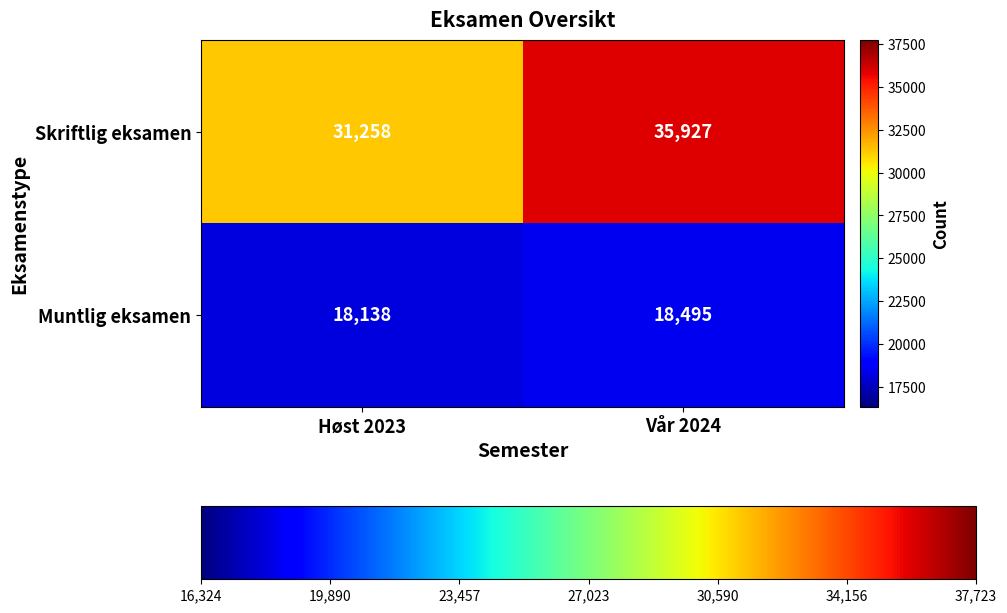

Rank the series by their average value, from lowest to highest.

Muntlig eksamen, Skriftlig eksamen